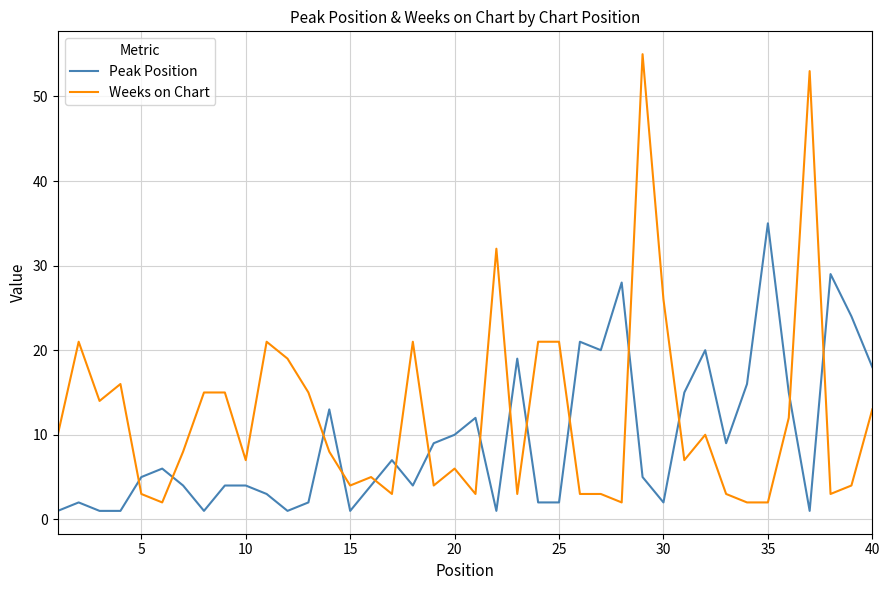

Which series has the widest spread of values?

Weeks on Chart